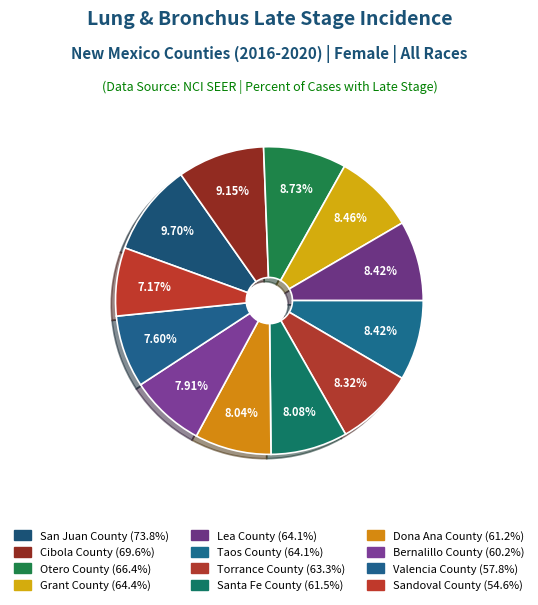

Is Lea County the majority of the pie?

No